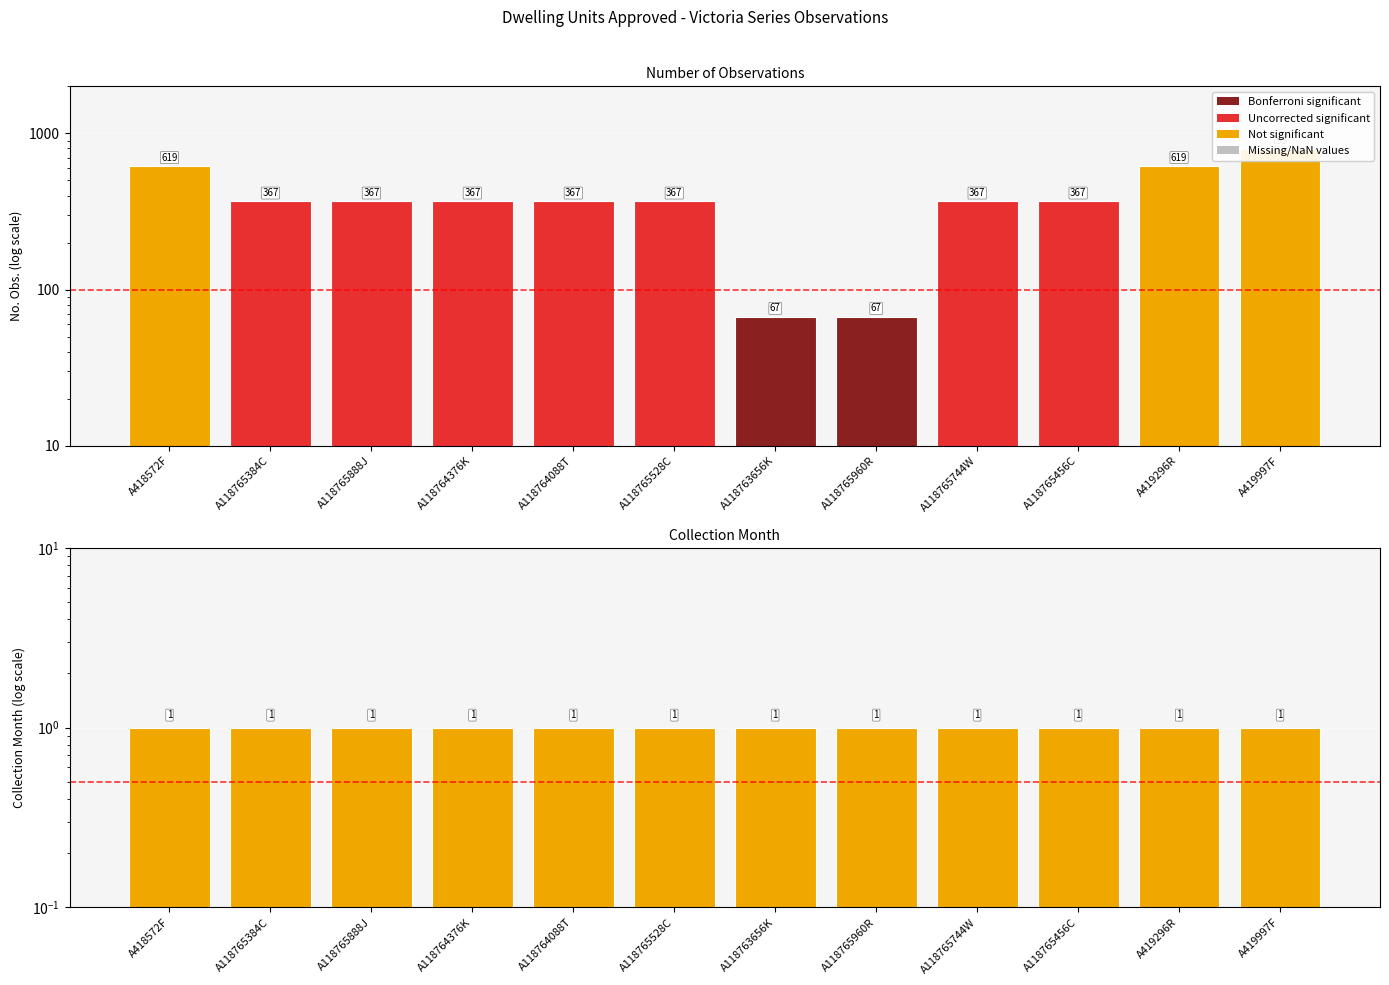

Approximately how many times larger is the value at A118763656K compared to A118765384C?

0.2